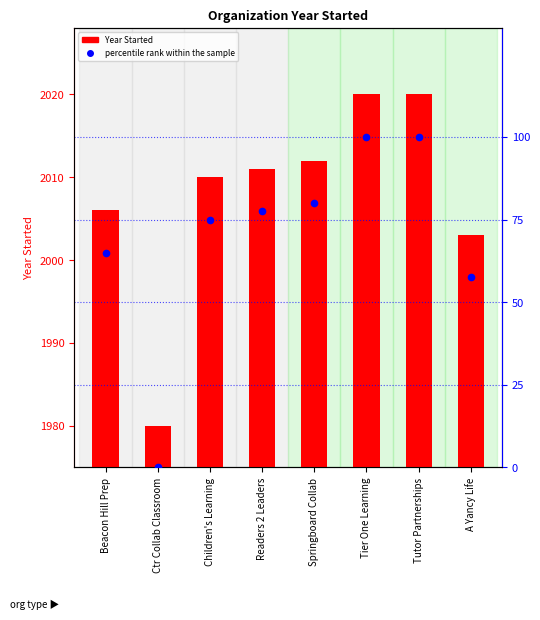

At which label does percentile rank within the sample reach its minimum?

Ctr Collab Classroom